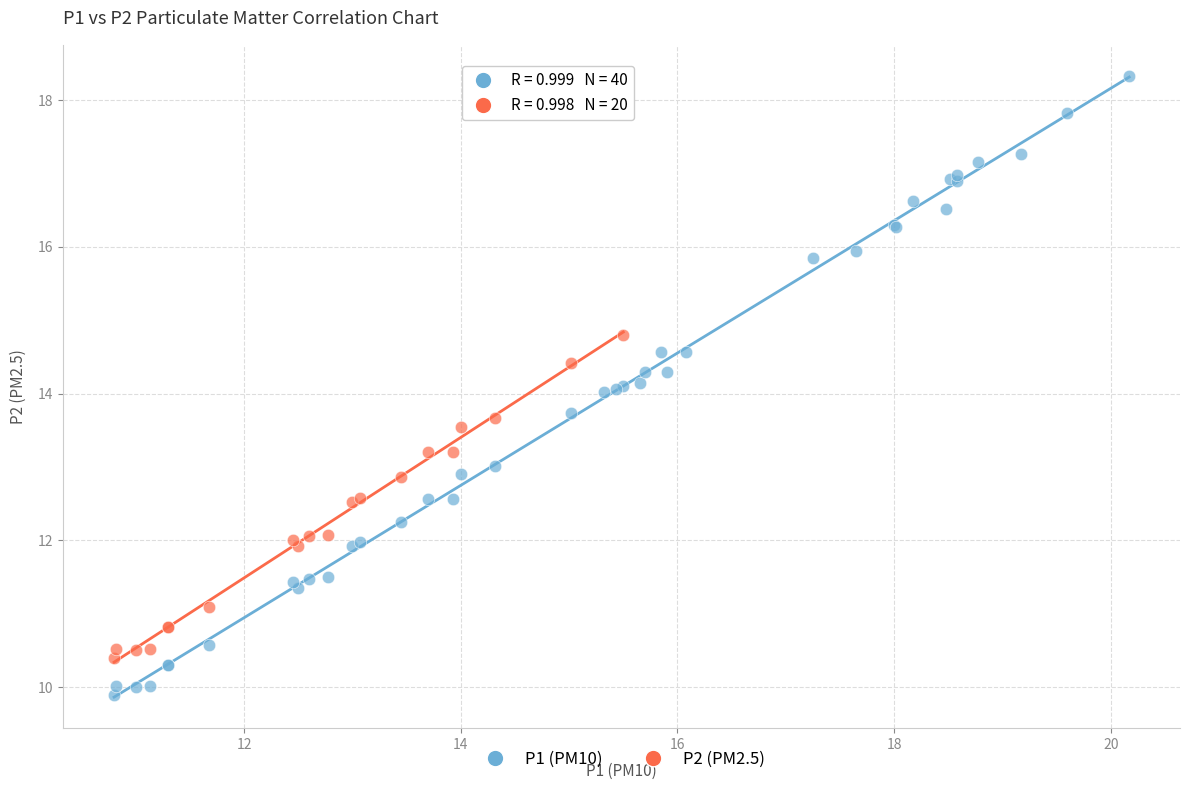

Which series has the widest spread of Y values?

P1 (PM10)